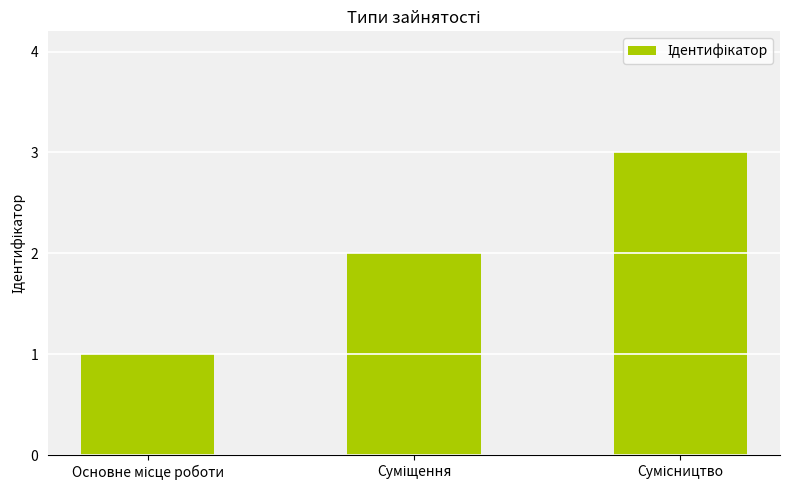

How many bars are there in total?

3